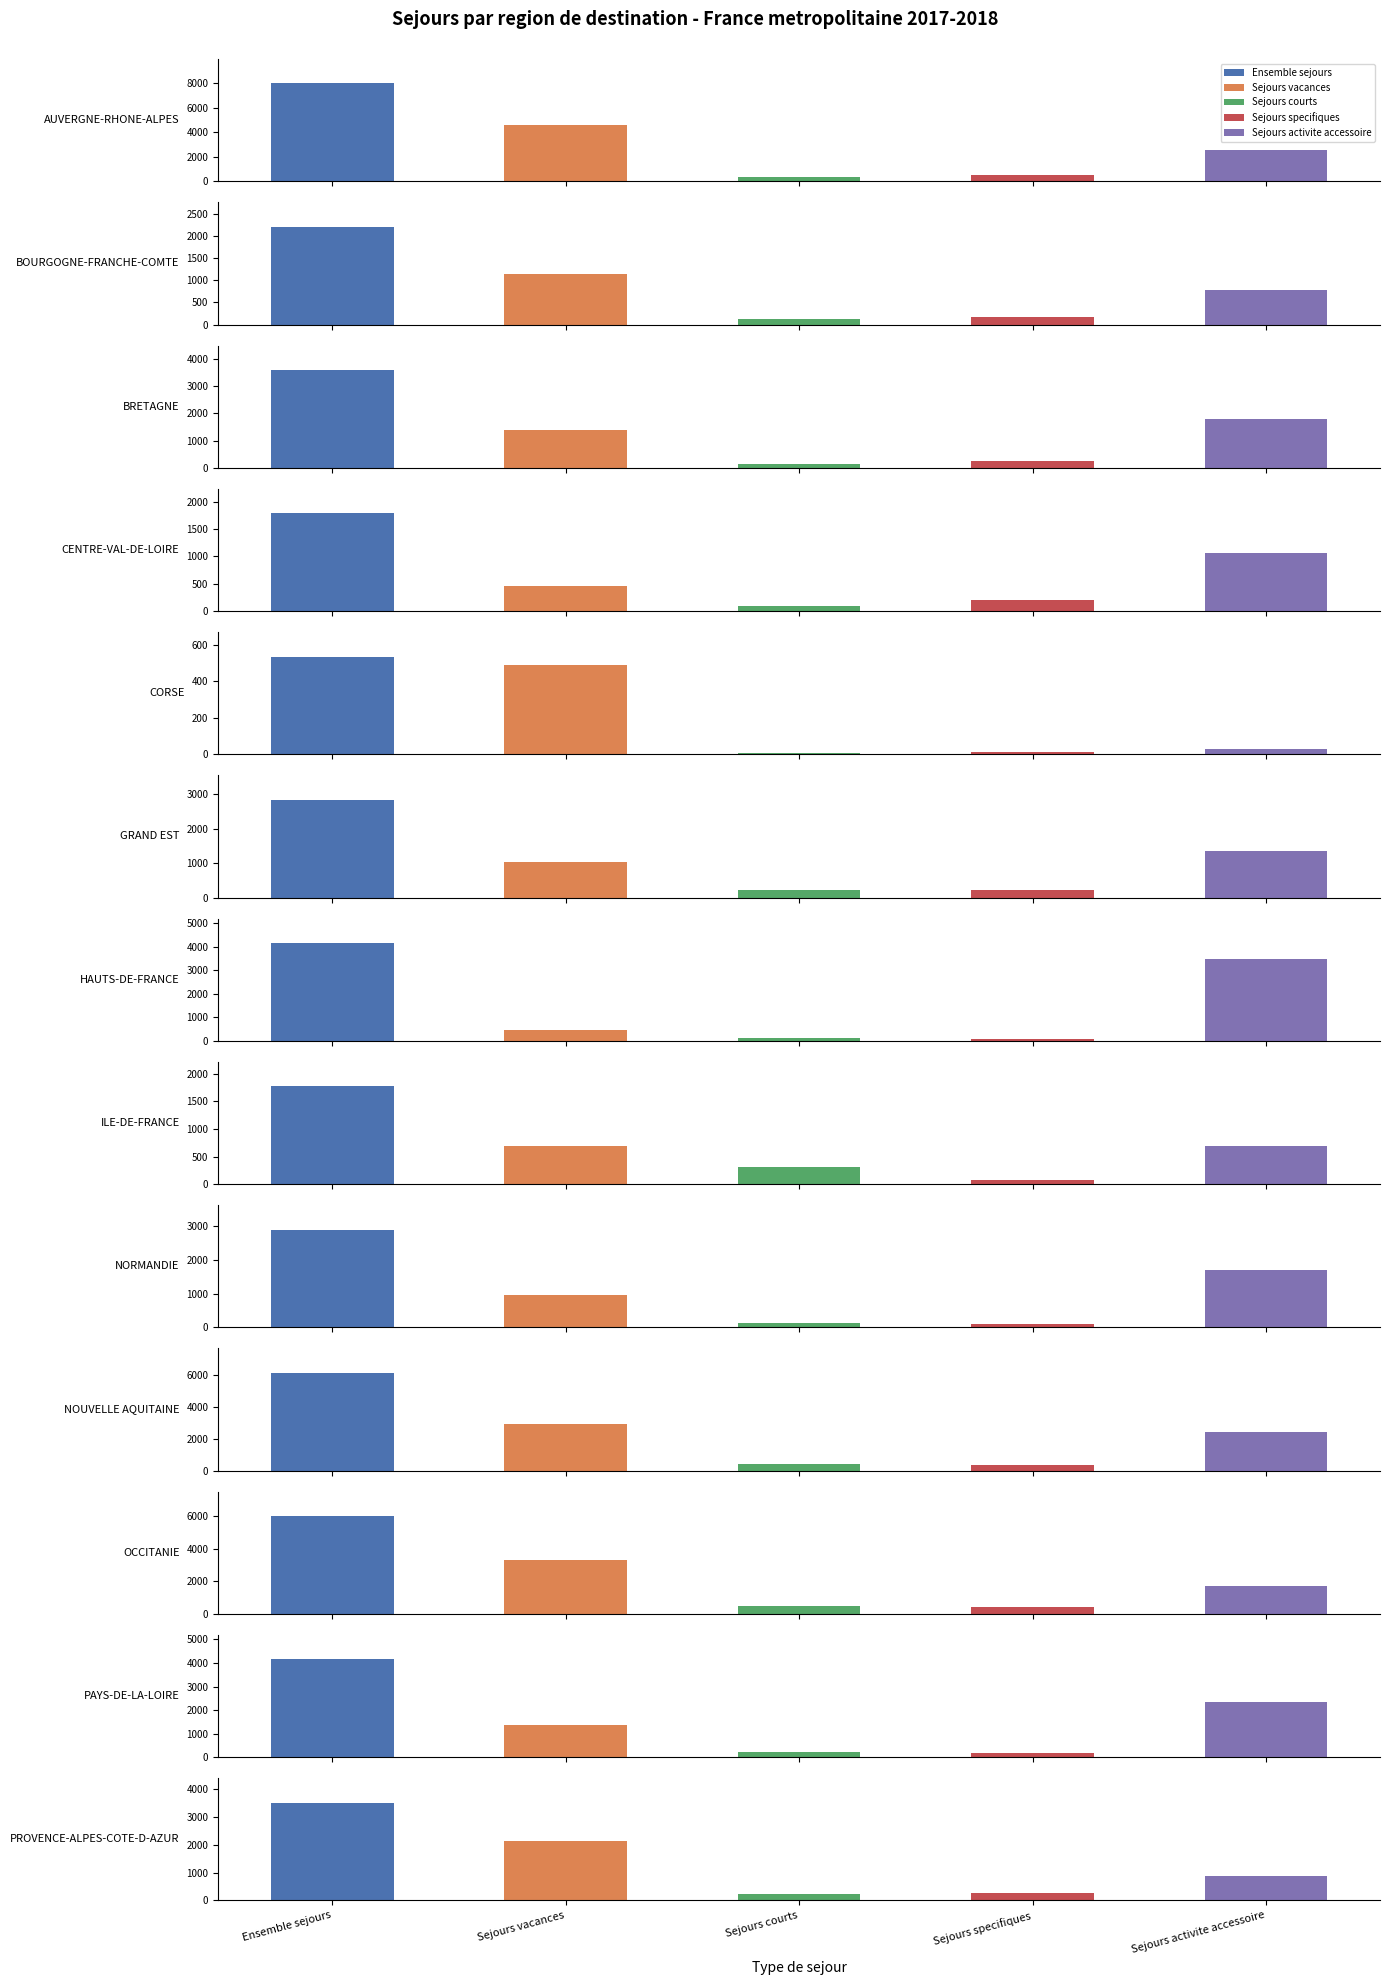

Which series has the largest total across all categories?

Ensemble sejours